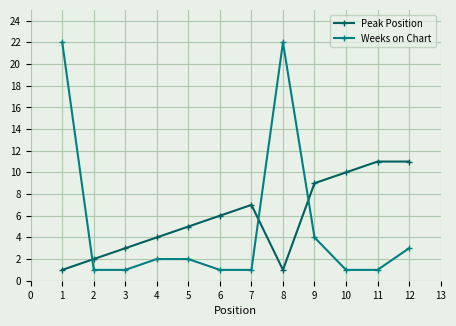

True or false: Weeks on Chart and Peak Position cross at least once.

True